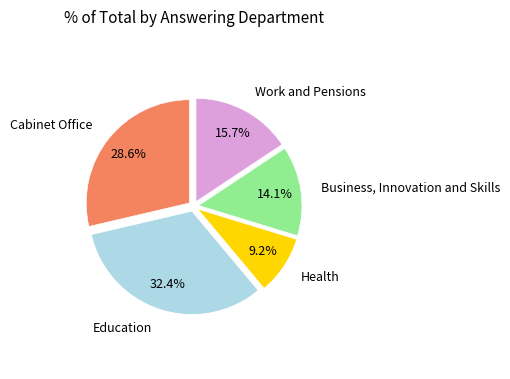

Does any single category account for the majority?

No